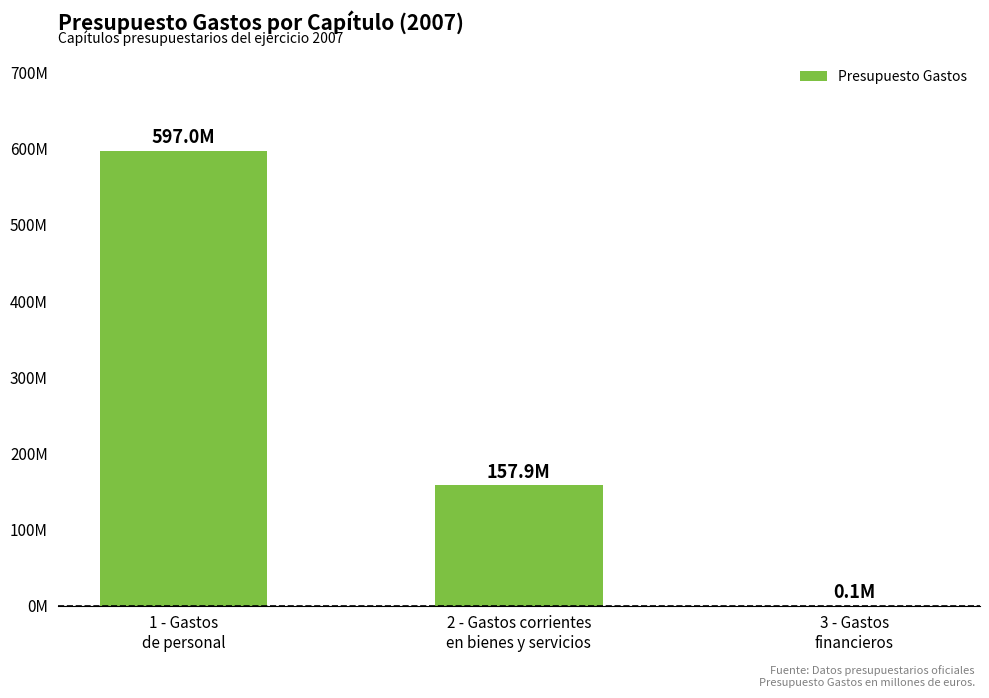

What is the difference between the maximum and second lowest values?

439.1